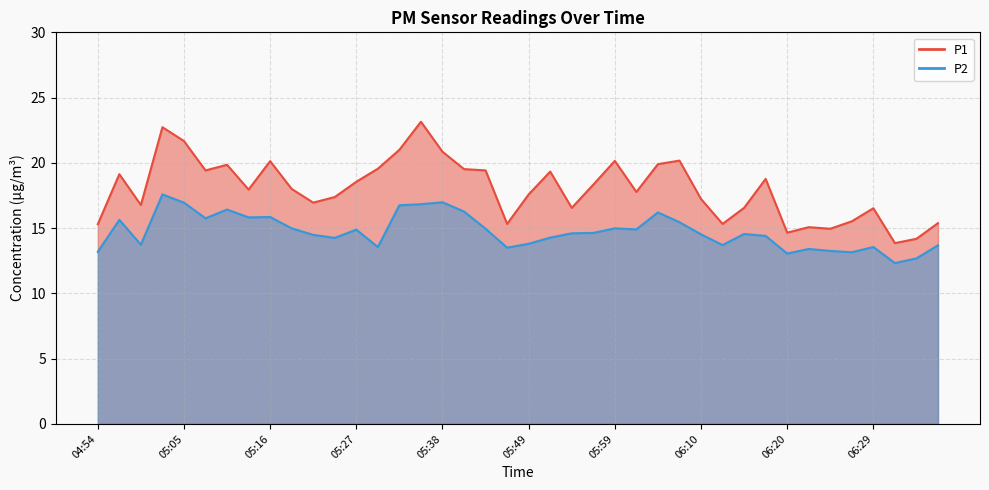

List the labels in order of P1 value, largest first.

05:35, 05:02, 05:05, 05:33, 05:38, 06:07, 05:59, 05:16, 06:05, 05:10, 05:30, 05:41, 05:07, 05:44, 05:52, 04:56, 06:17, 05:27, 05:57, 05:18, 05:13, 06:02, 05:49, 05:24, 06:10, 05:21, 04:59, 05:54, 06:15, 06:29, 06:27, 06:37, 05:46, 06:12, 04:54, 06:22, 06:25, 06:20, 06:34, 06:32